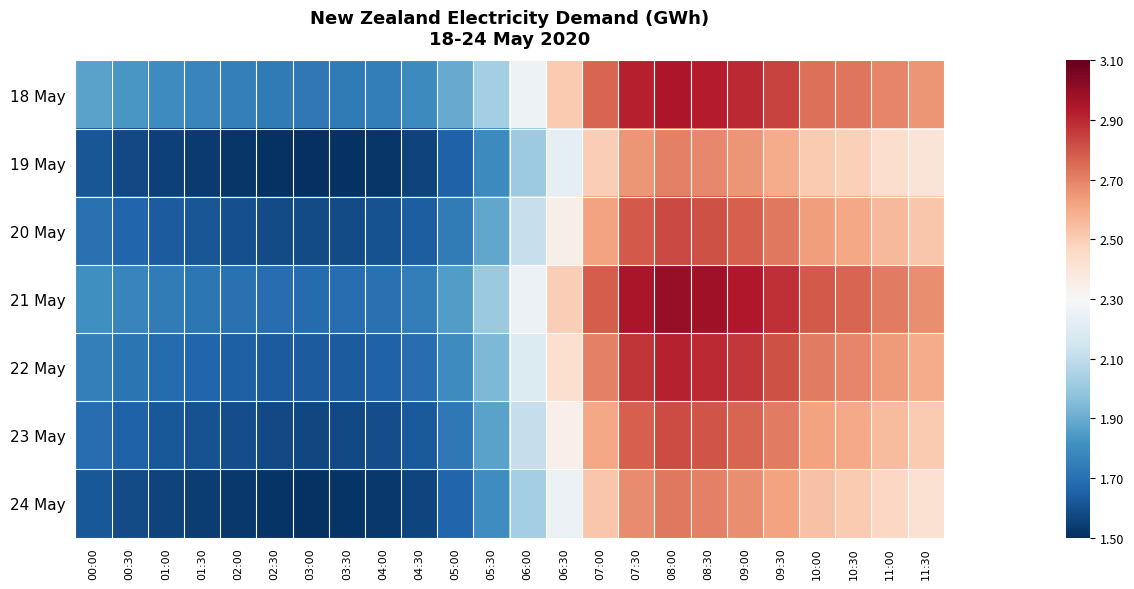

What is the maximum value shown in the chart?

3.0